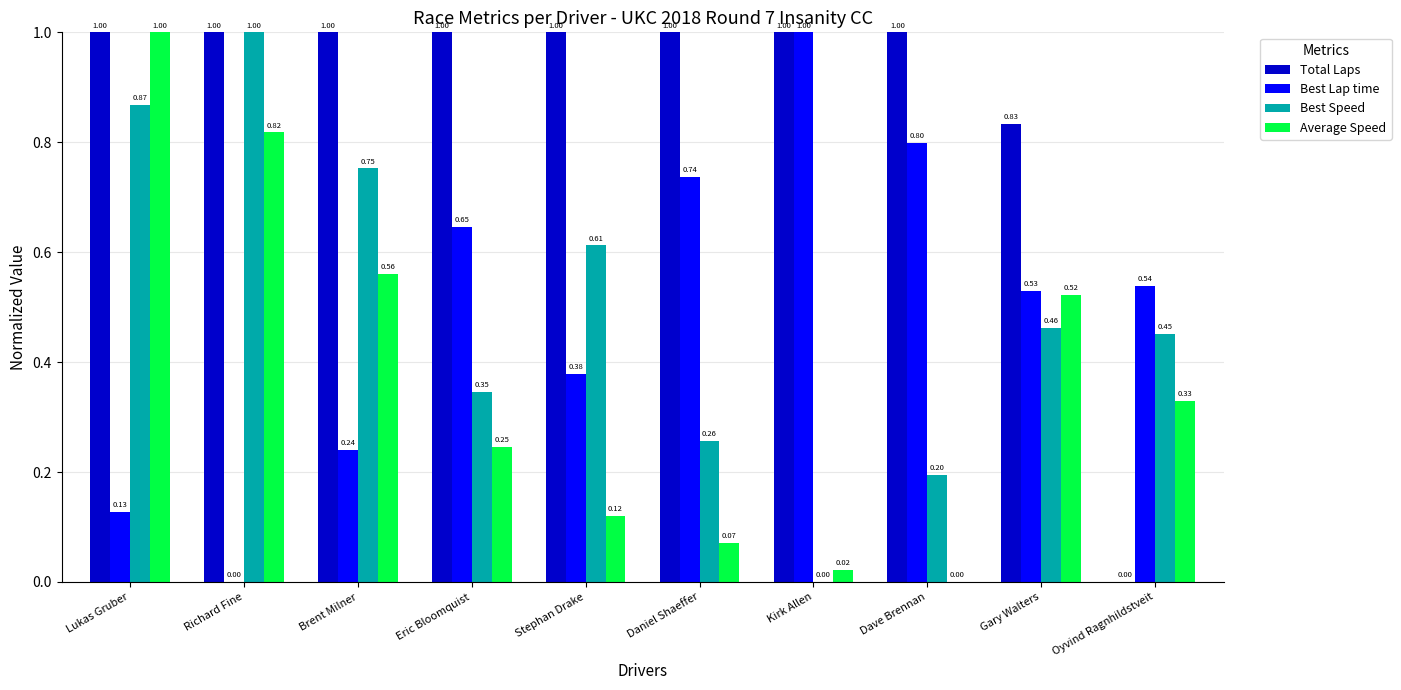

Which series changed the most between Eric Bloomquist and Daniel Shaeffer?

Average Speed